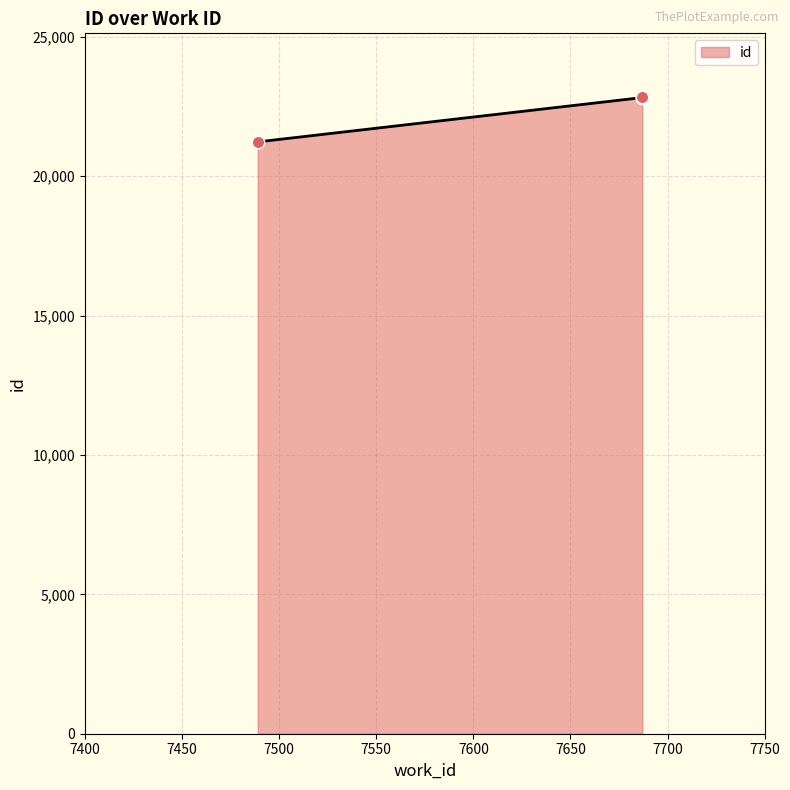

Between 7687 and 7687, which is larger?

7687